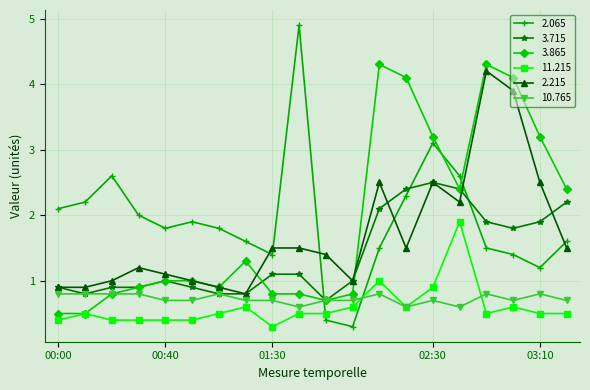

Count the number of data series in this chart.

6